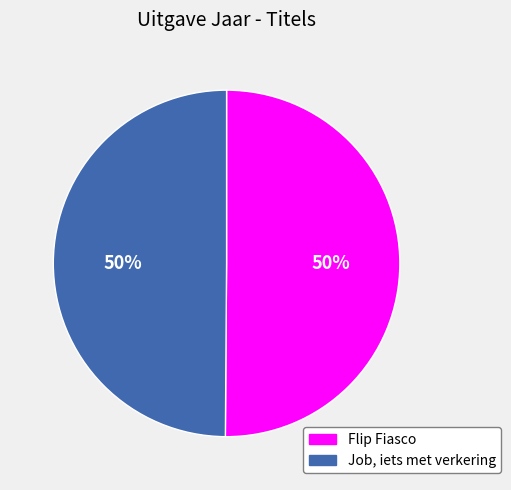

To the nearest percent, what is the average slice percentage?

50%